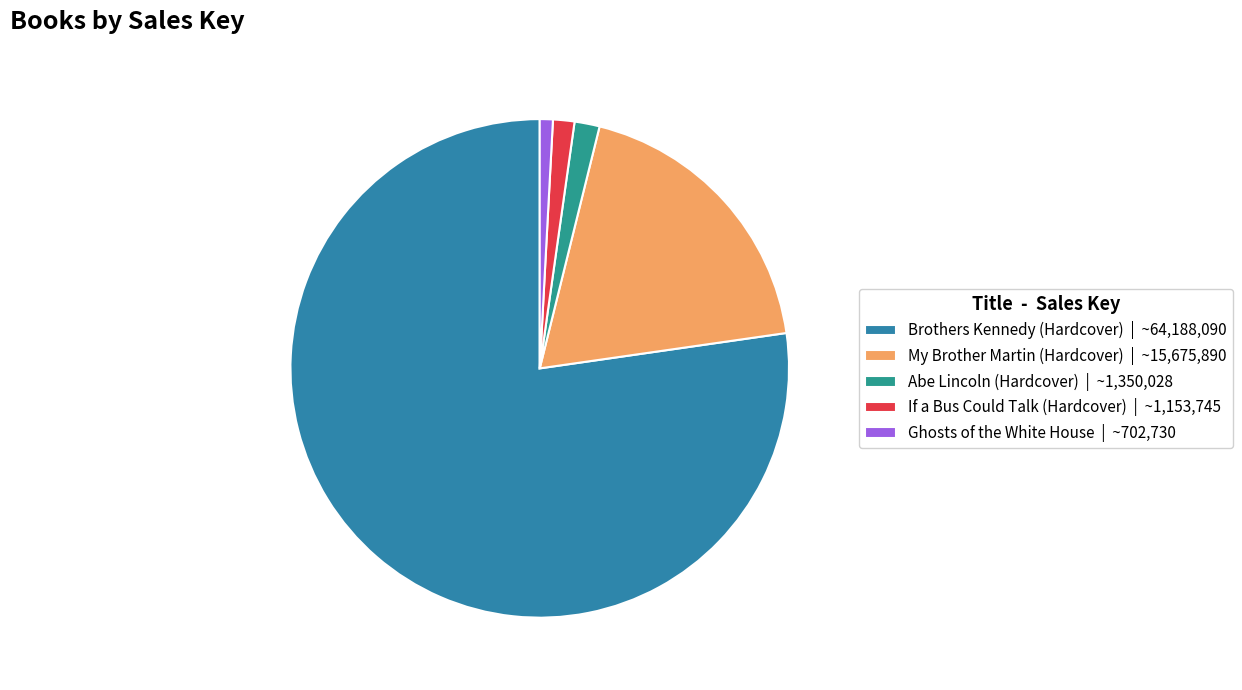

Which has a higher value, My Brother Martin (Hardcover) or Abe Lincoln (Hardcover)?

My Brother Martin (Hardcover)